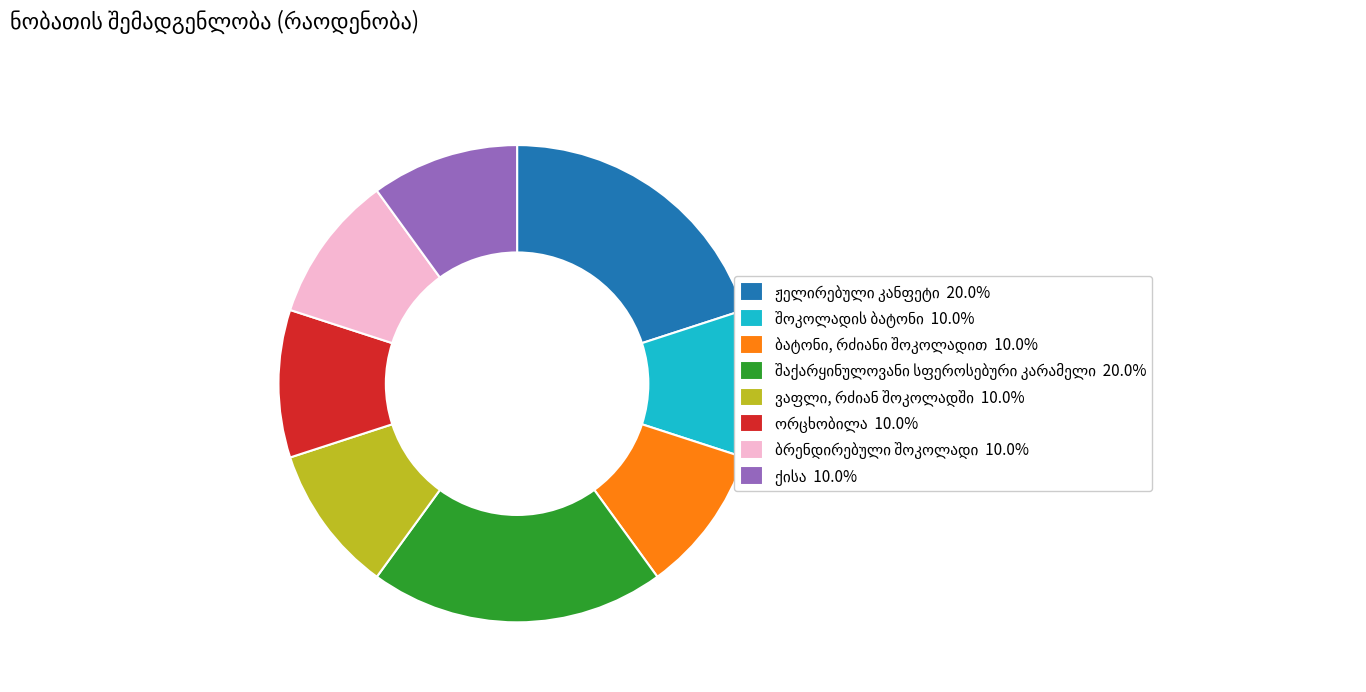

Does any single category account for the majority?

No